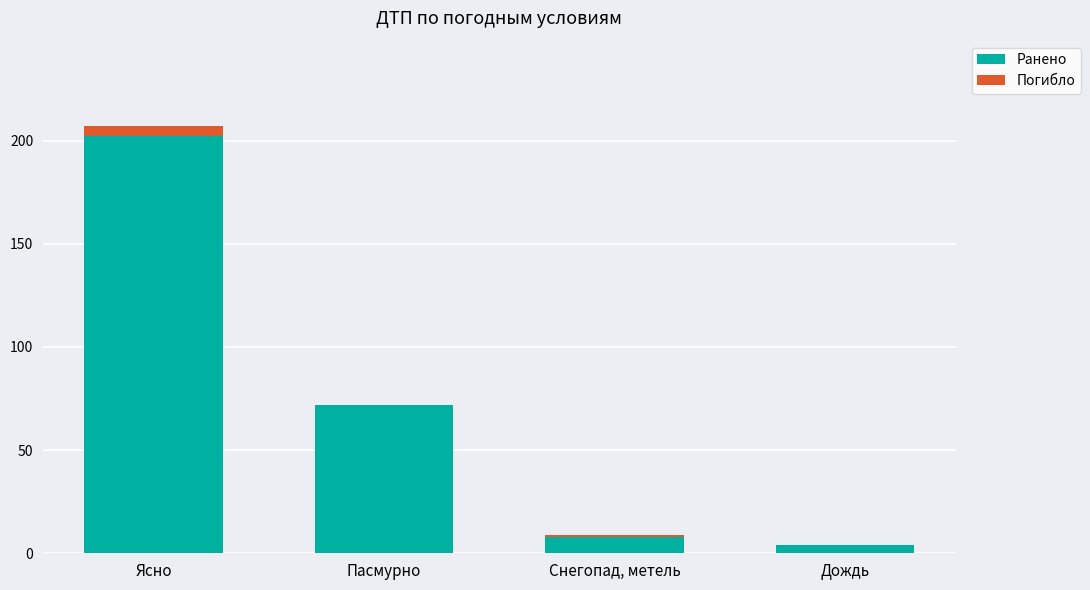

At which label does Ранено reach its peak?

Ясно